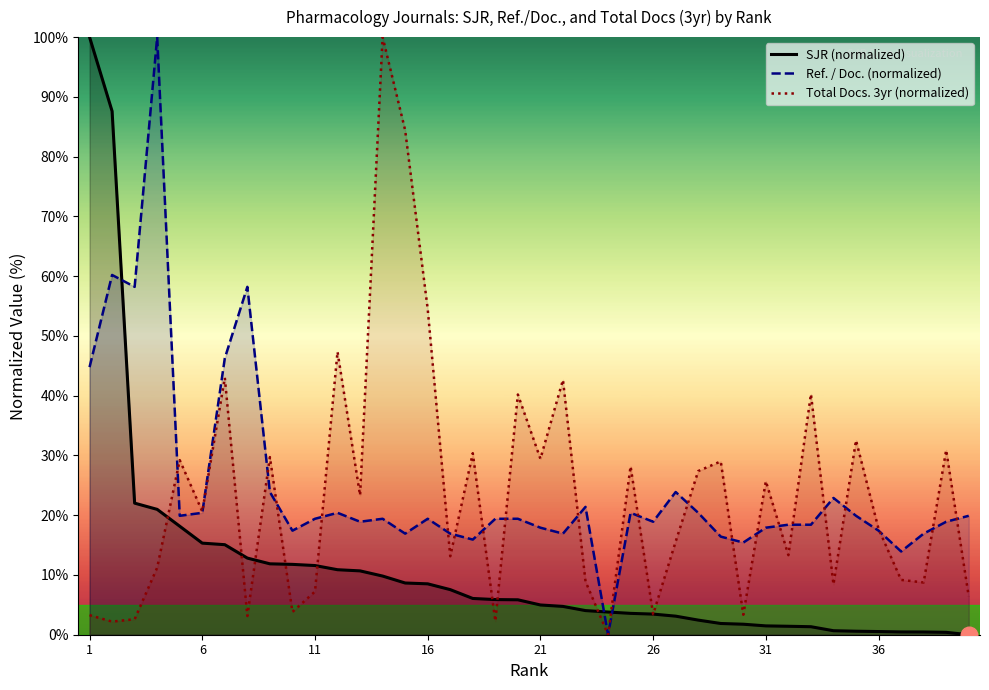

After their last crossing, which series has the higher values: Ref. / Doc. (normalized) or SJR (normalized)?

Ref. / Doc. (normalized)